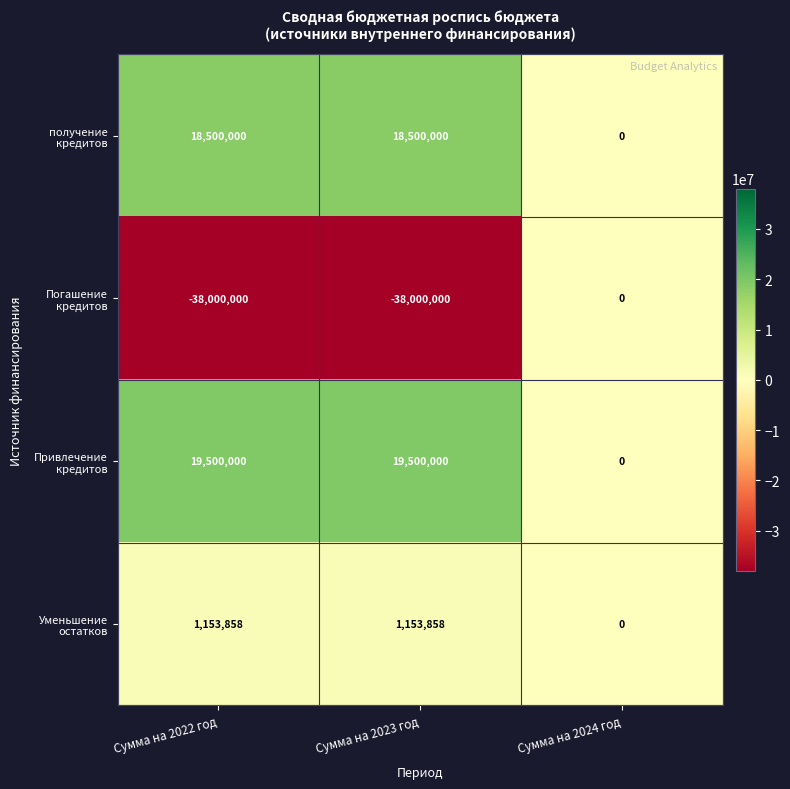

Reading right to left, what are all the values shown in this chart?

получение кредитов: 0	18500000	18500000
Погашение кредитов: 0	-38000000	-38000000
Привлечение кредитов: 0	19500000	19500000
Уменьшение остатков: 0	1153858	1153858